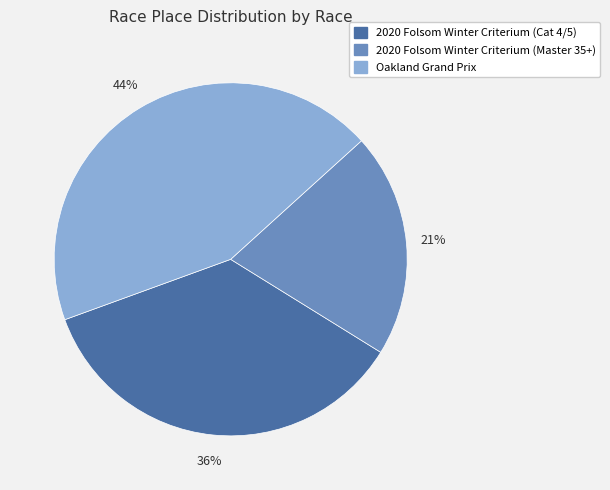

How many segments does this pie chart have?

3